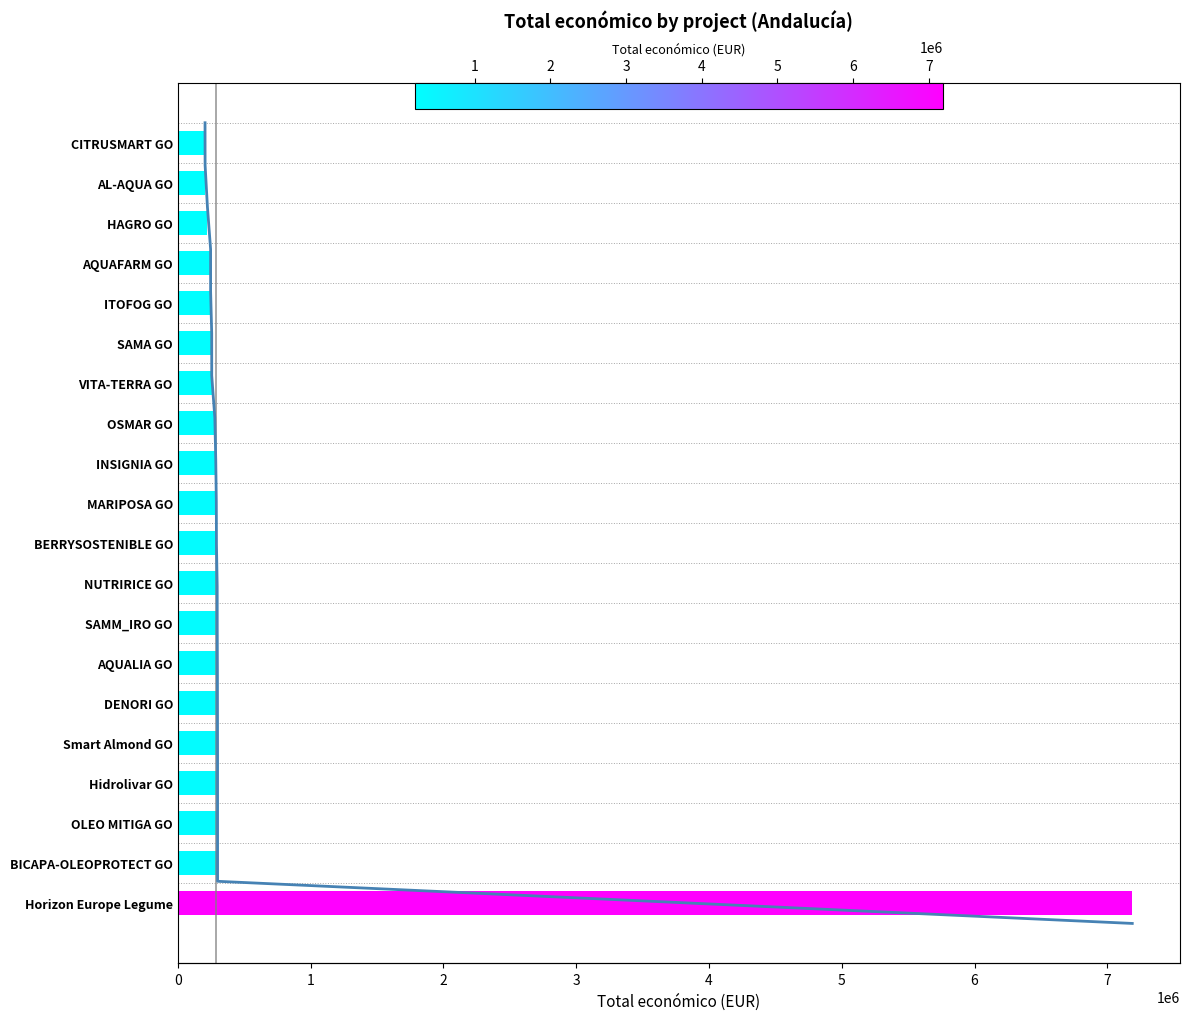

How many bars are there in total?

20